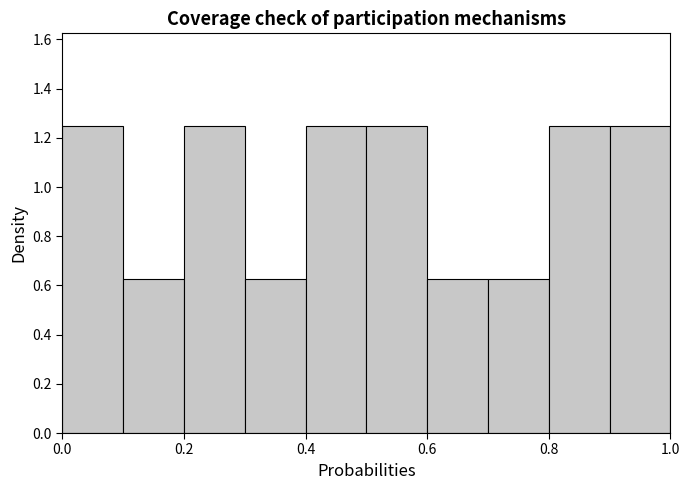

Reading left to right, transcribe this chart: for each bar, give the range it covers on the x-axis and its height. The values are not printed on the chart, so give them approximately, as read against the axis.

0.0 to 0.1: 1.26
0.1 to 0.2: 0.62
0.2 to 0.3: 1.26
0.3 to 0.4: 0.62
0.4 to 0.5: 1.26
0.5 to 0.6: 1.26
0.6 to 0.7: 0.62
0.7 to 0.8: 0.62
0.8 to 0.9: 1.26
0.9 to 1.0: 1.26